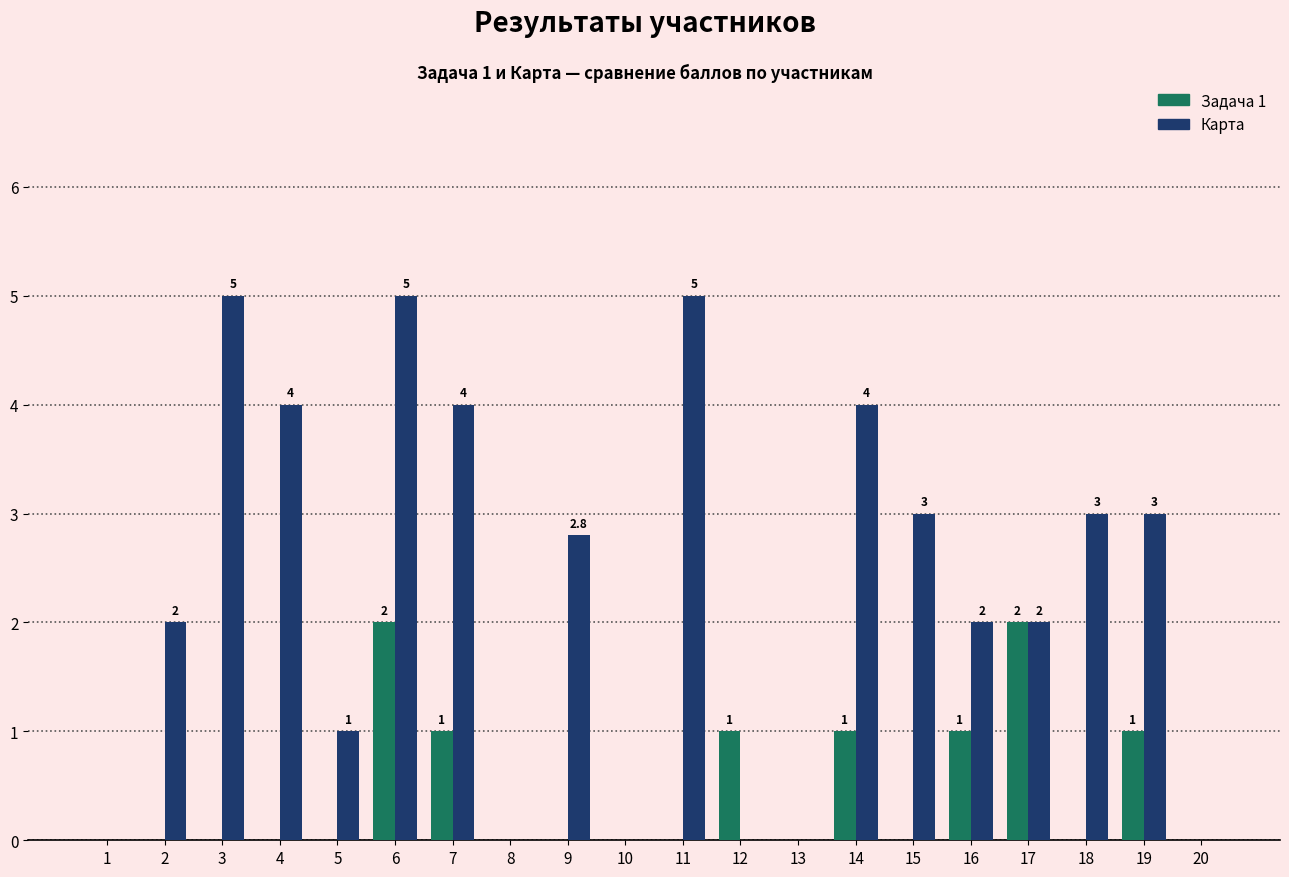

Between 8 and 16, which series saw the biggest shift?

Карта